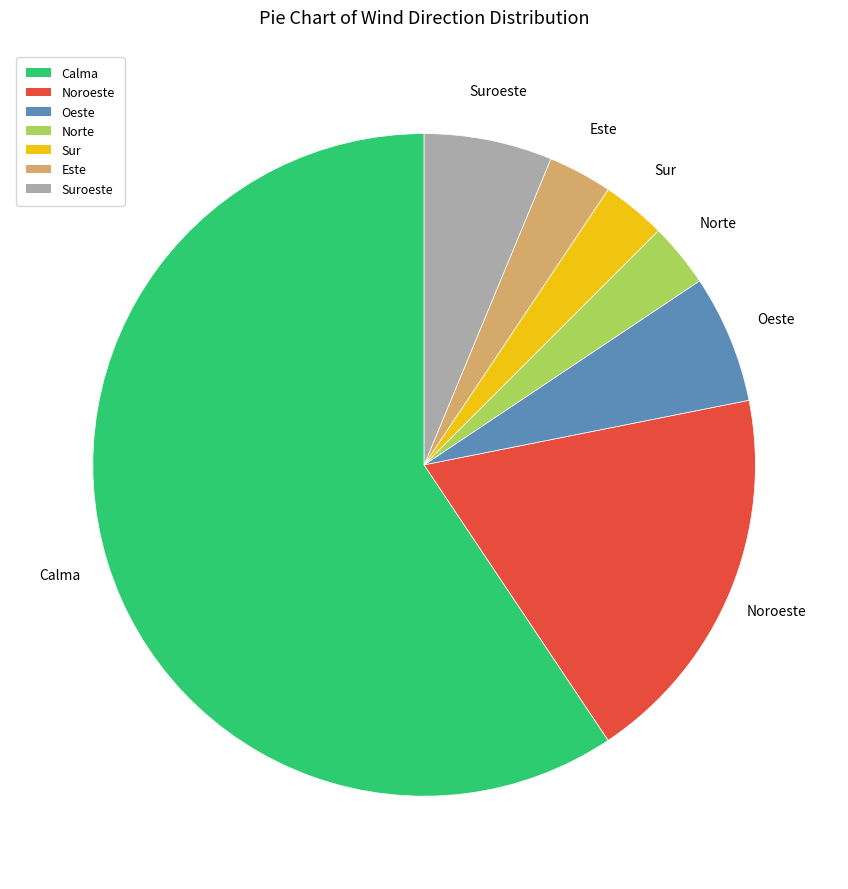

Is there a majority slice in this chart?

Yes